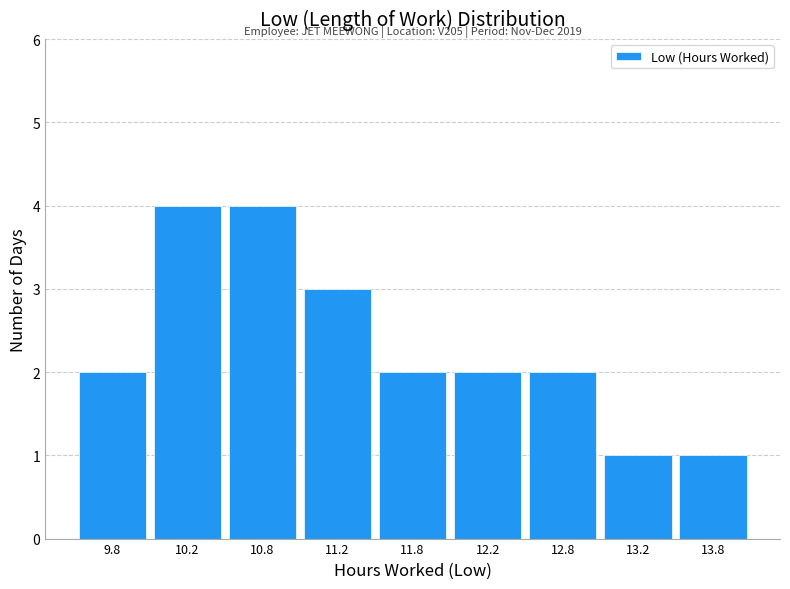

Reading right to left, transcribe all the data shown in this chart.

13.8=1	13.2=1	12.8=2	12.2=2	11.8=2	11.2=3	10.8=4	10.2=4	9.8=2